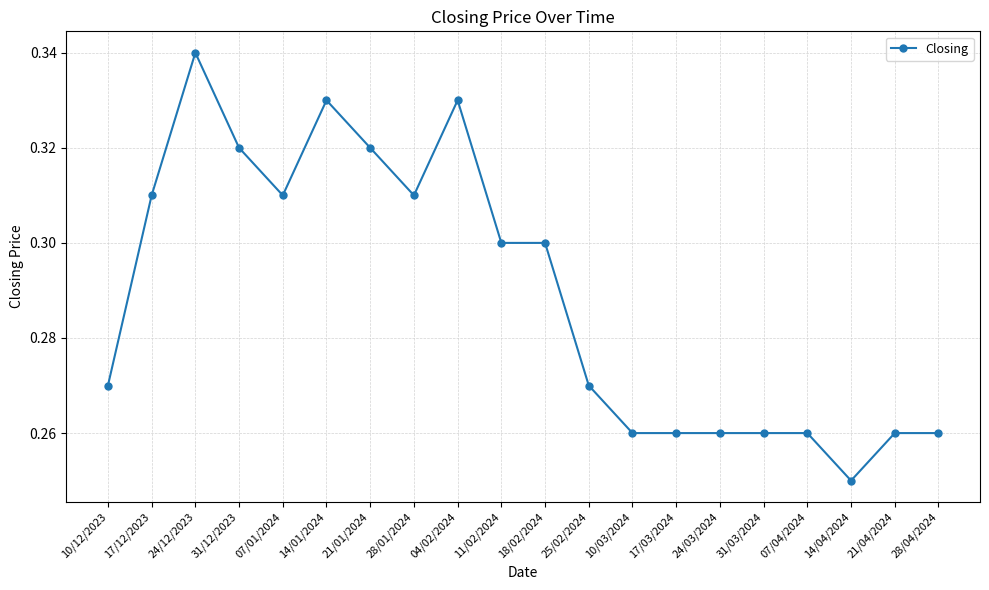

What is the label of the 19th point from the left?

21/04/2024